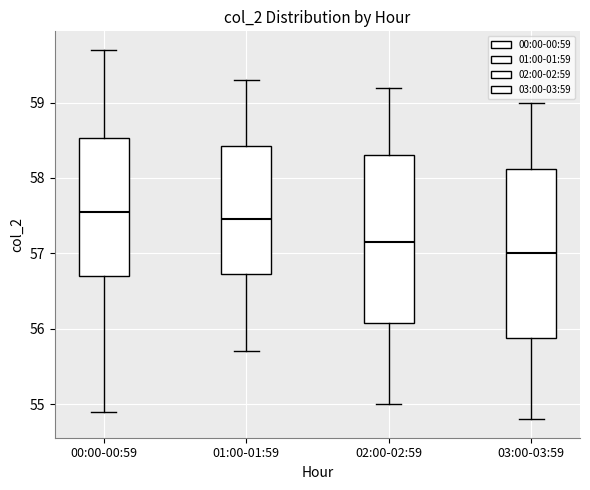

Reading left to right, read every box against the y-axis: the position of its median line, the range the box covers, and the ends of its whiskers. The values are not printed on the chart, so give them approximately, as read against the axis.

00:00-00:59: median 57.6, box 56.7 to 58.5, whiskers 54.9 to 59.7
01:00-01:59: median 57.5, box 56.7 to 58.4, whiskers 55.7 to 59.3
02:00-02:59: median 57.2, box 56.1 to 58.3, whiskers 55.0 to 59.2
03:00-03:59: median 57.0, box 55.9 to 58.1, whiskers 54.8 to 59.0